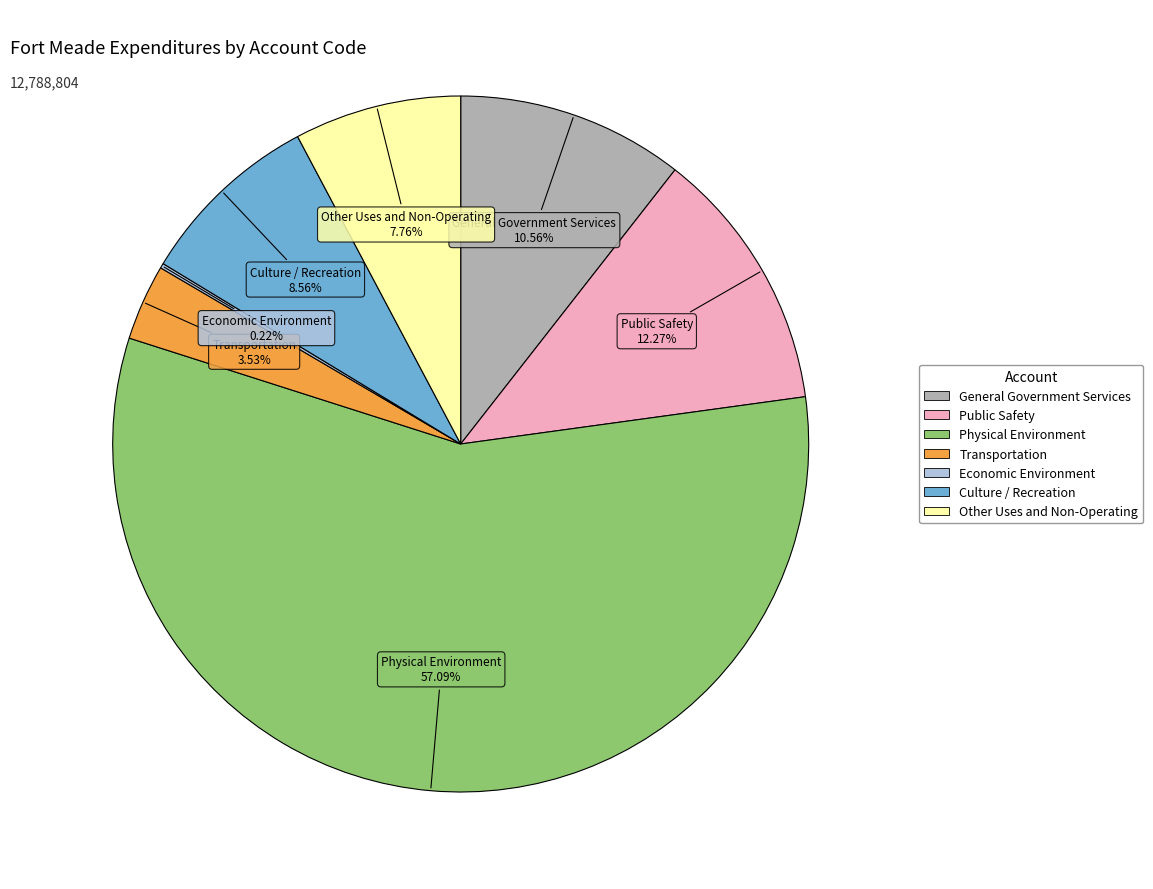

What is the largest slice in the pie chart?

Physical Environment